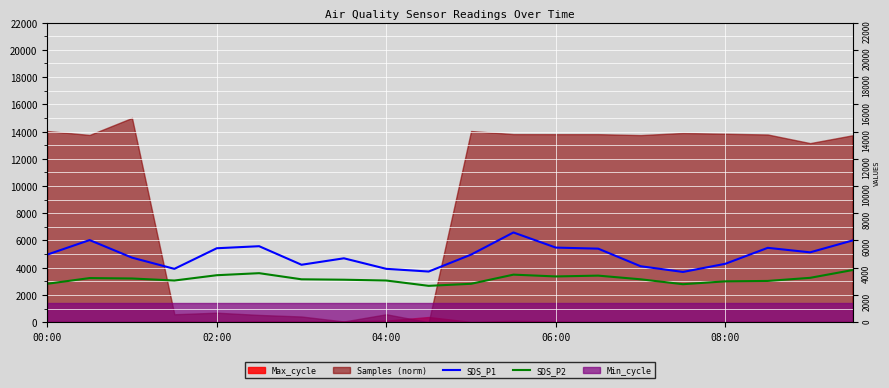

True or false: SDS_P1 and SDS_P2 intersect in this chart.

False